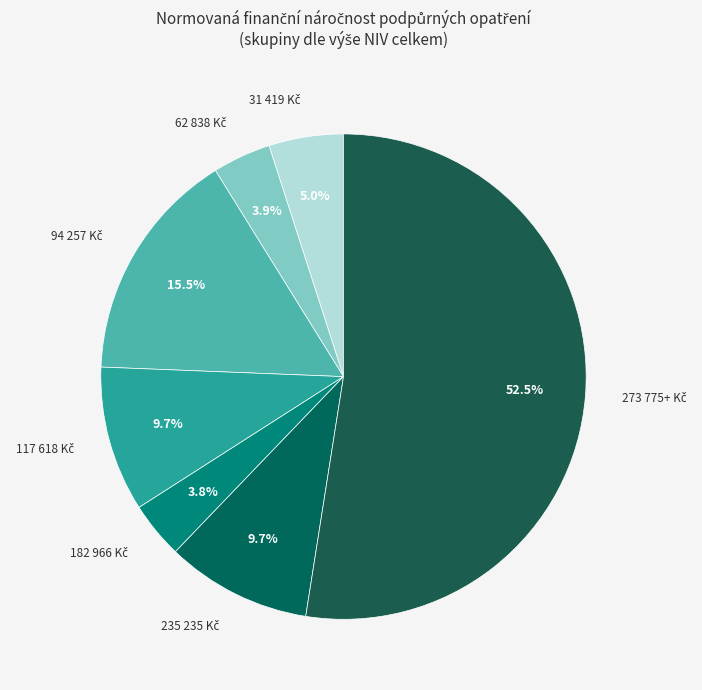

How many slices are in this pie chart?

7